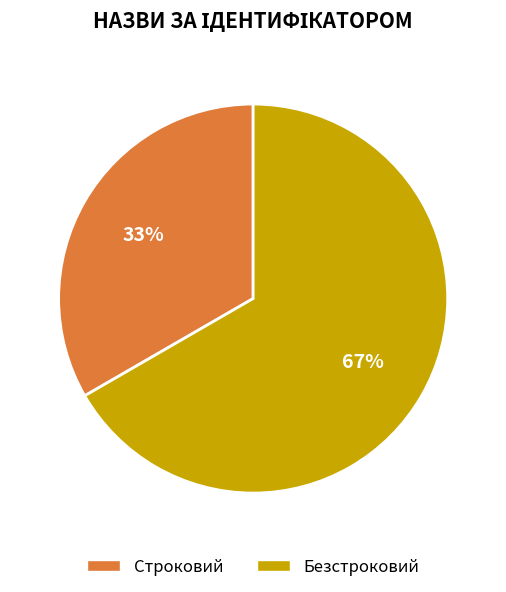

Which slice is the smallest?

Строковий